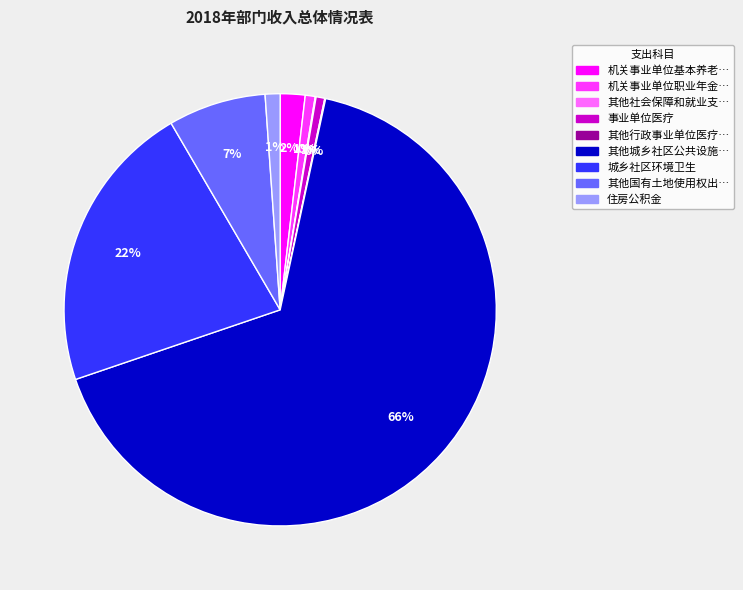

Is there a majority slice in this chart?

Yes